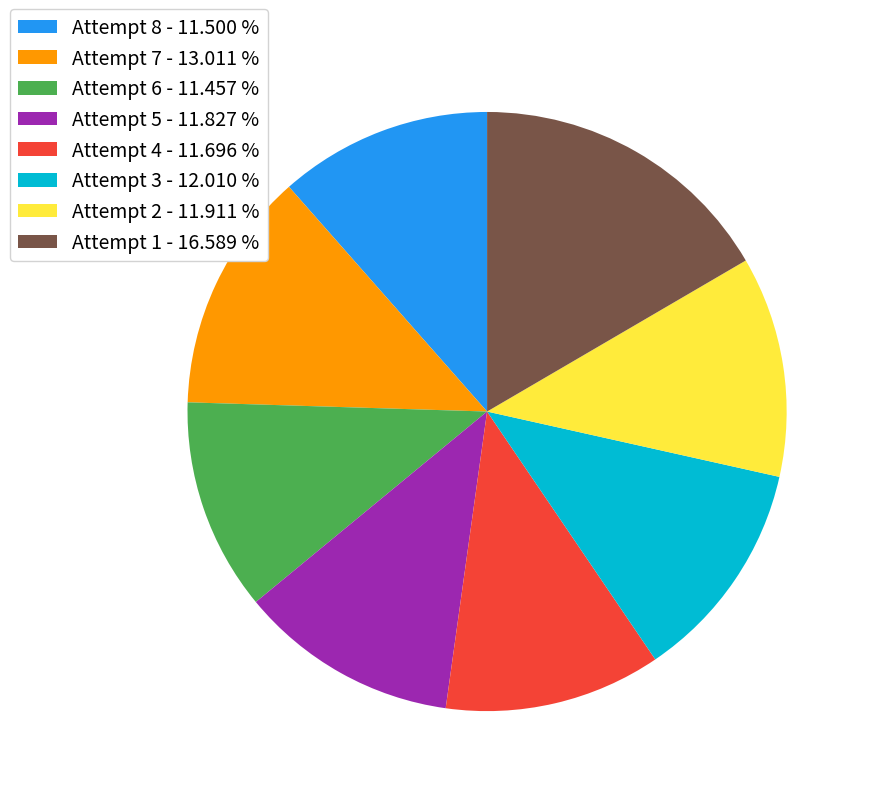

Approximately how many times larger is the value at Attempt 4 compared to Attempt 8?

1.0